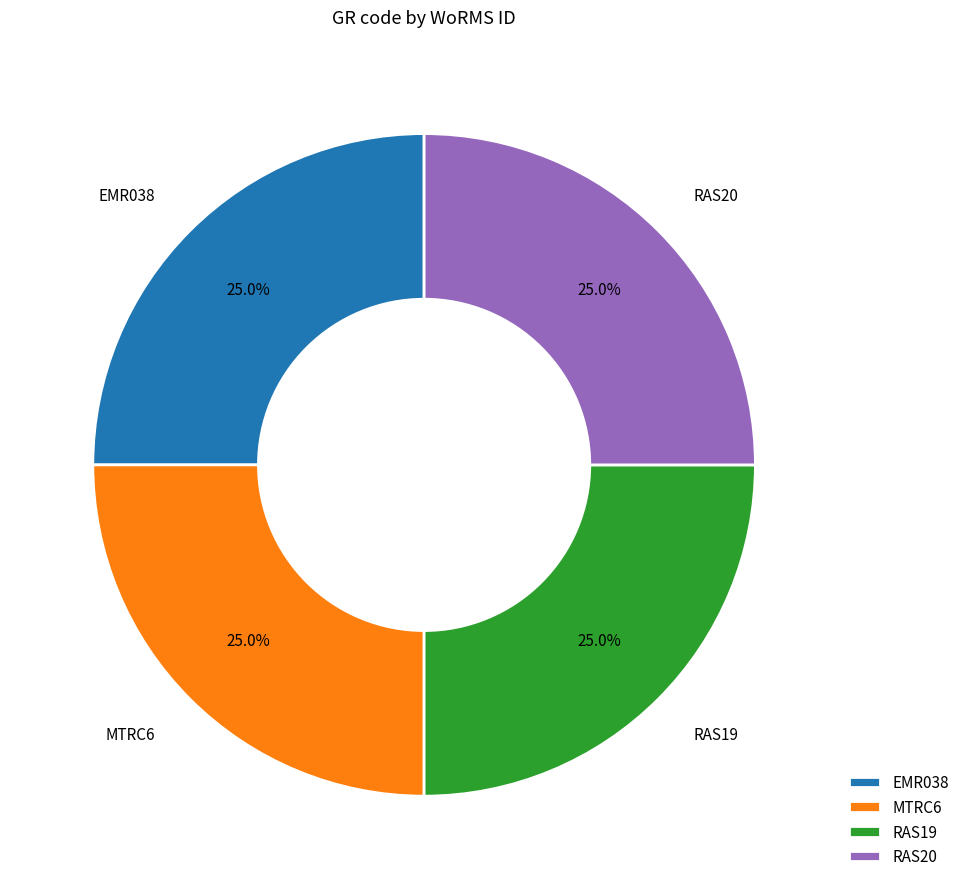

Is there a majority slice in this chart?

No